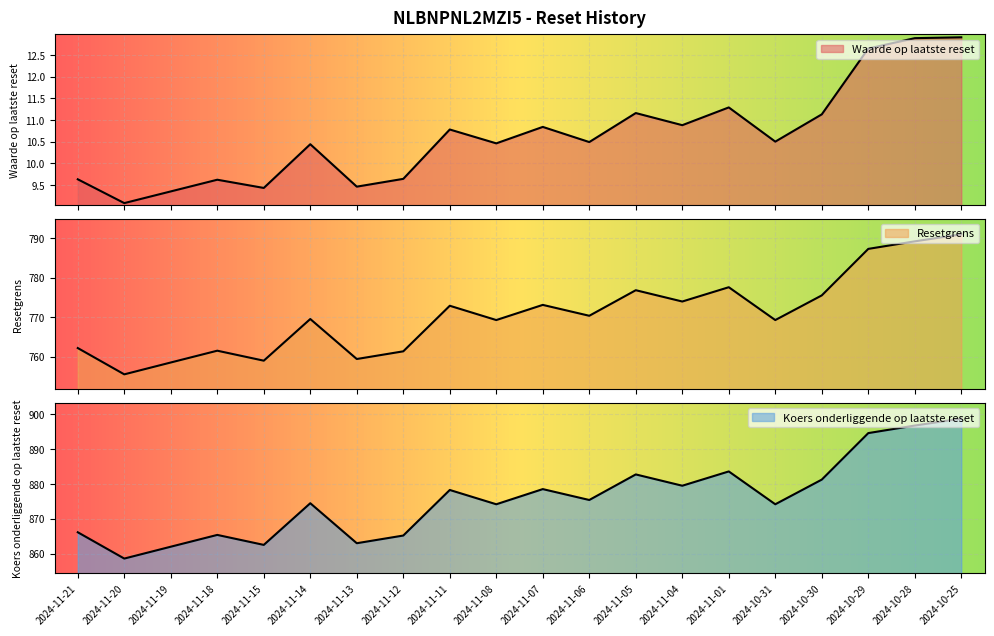

True or false: Resetgrens and Koers onderliggende op laatste reset intersect in this chart.

False